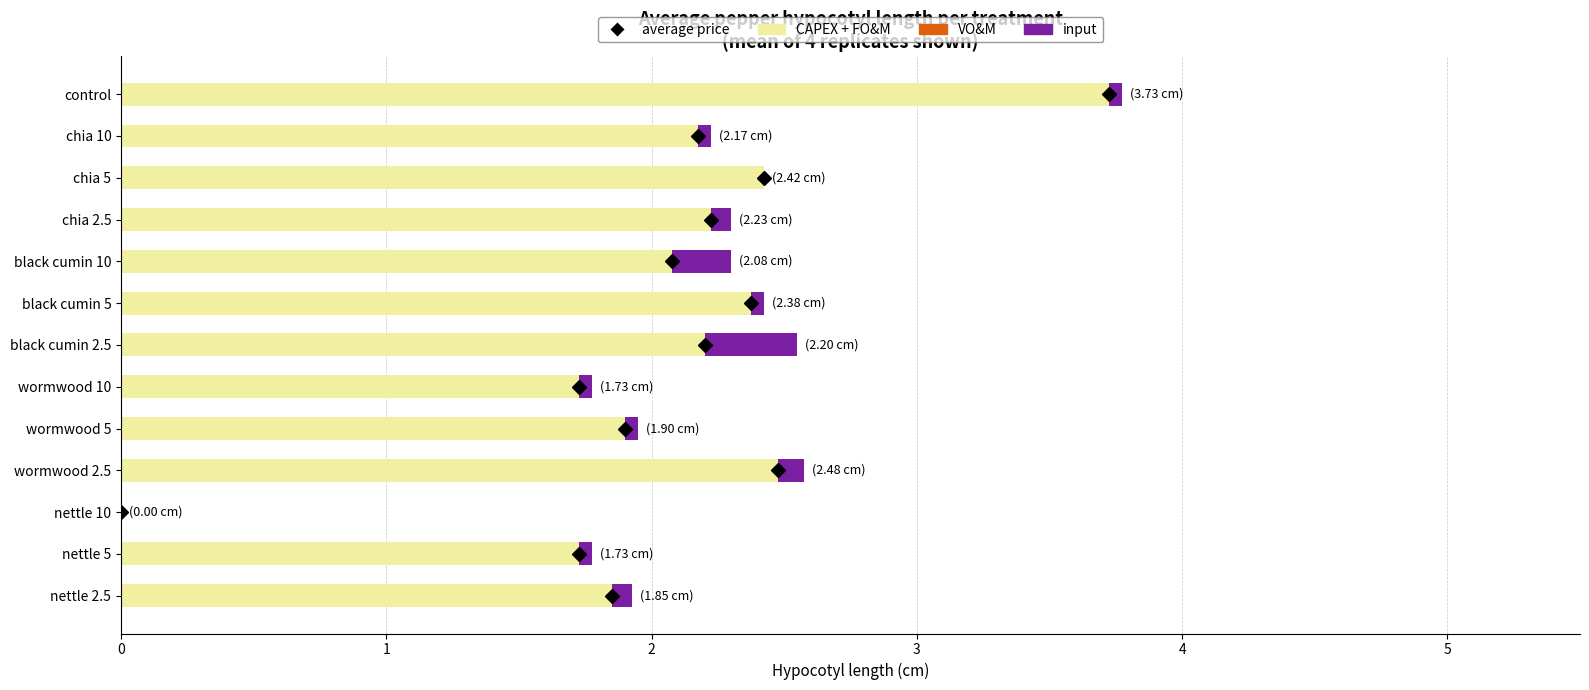

The value of CAPEX + FO&M at nettle 5 is 1.7. True or false?

True